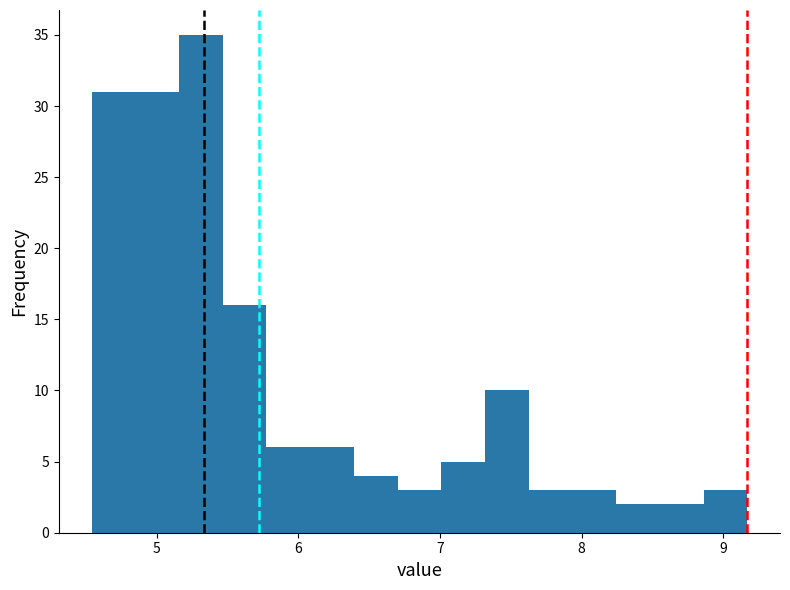

Read against the x-axis, roughly where is the centre of the tallest bar?

5.3